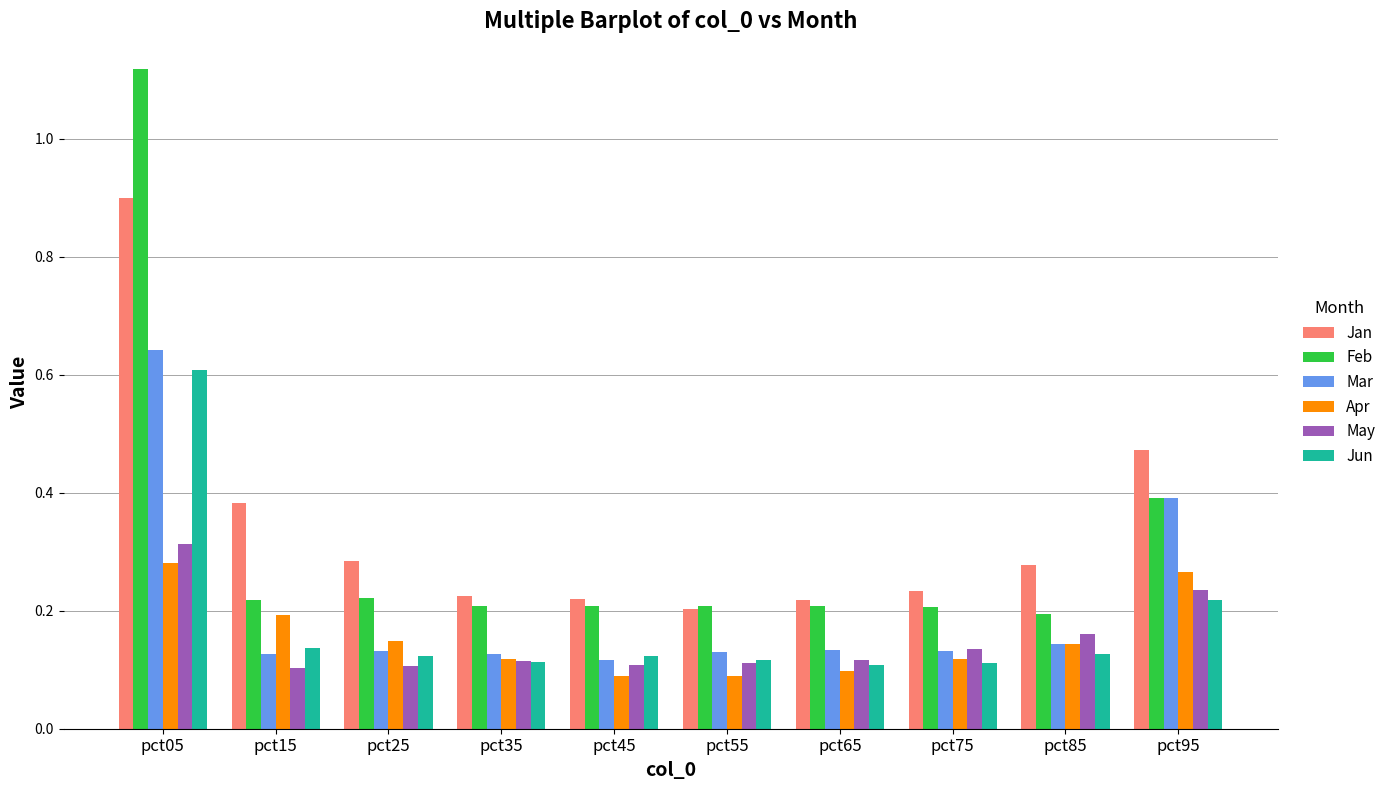

Is it true that Jun equals 0.6 at pct05?

True